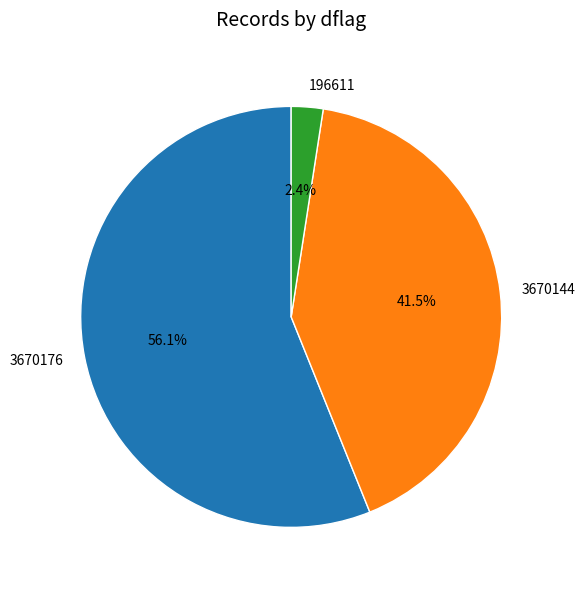

How much of the chart is everything except 196611?

97.6%